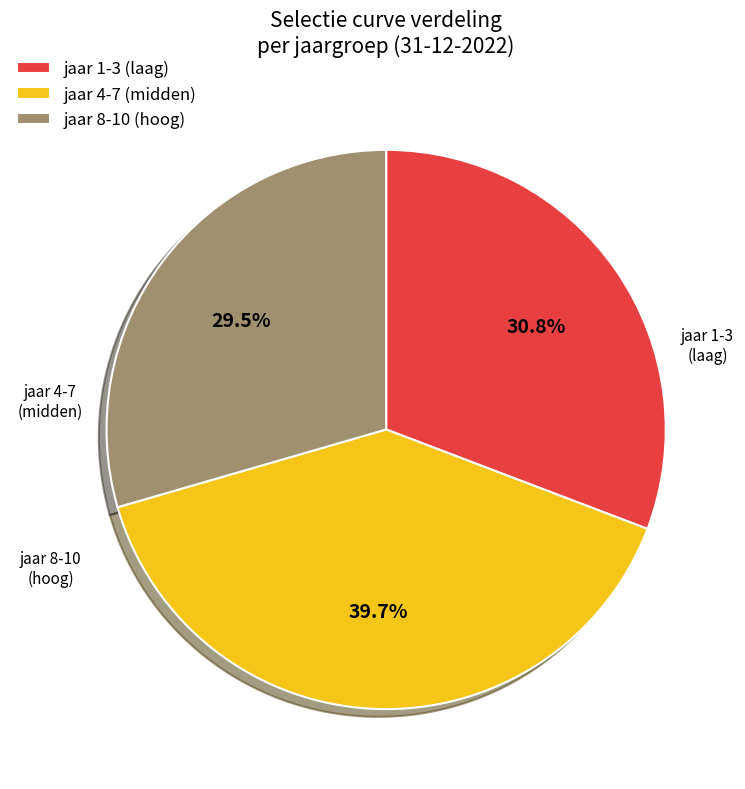

Rank the categories by value from highest to lowest.

jaar 4-7 (midden), jaar 1-3 (laag), jaar 8-10 (hoog)